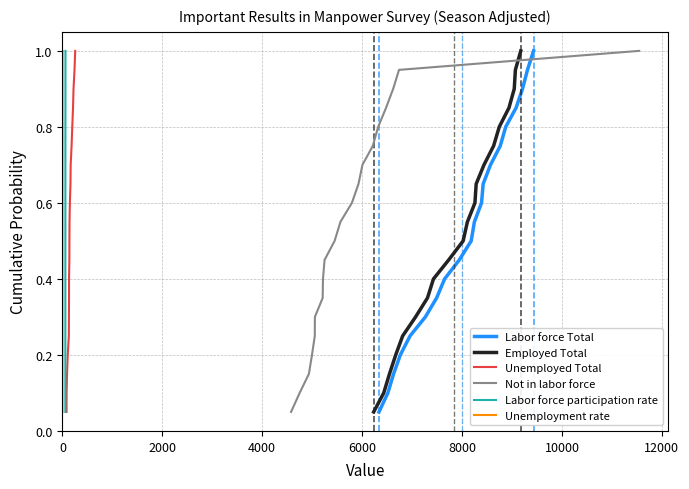

True or false: Labor force participation rate and Employed Total cross at least once.

False